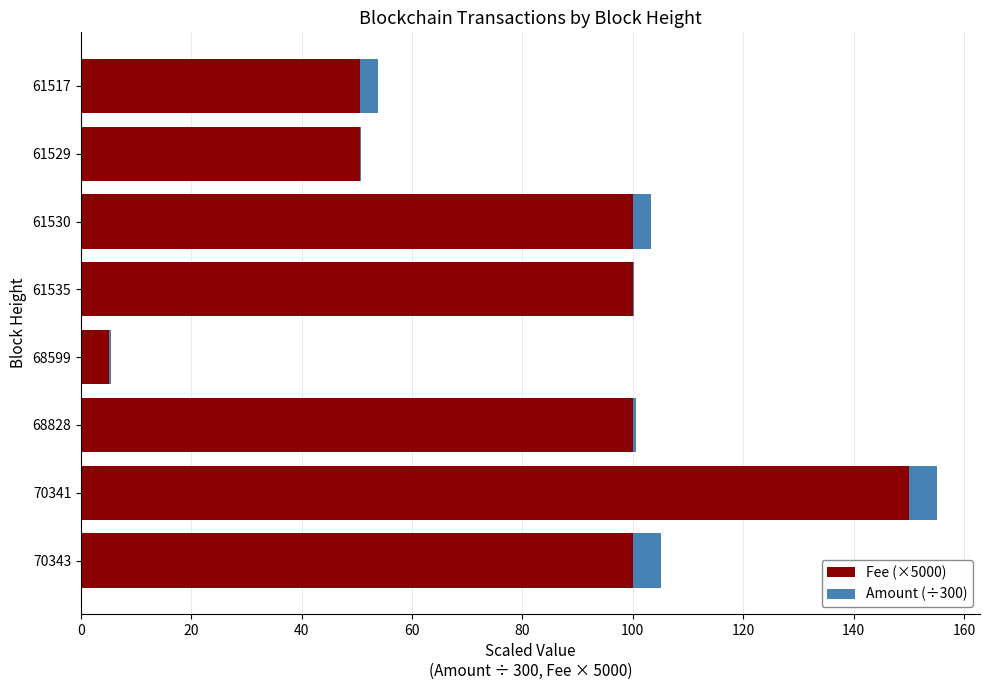

At which label does Fee (×5000) reach its peak?

70341